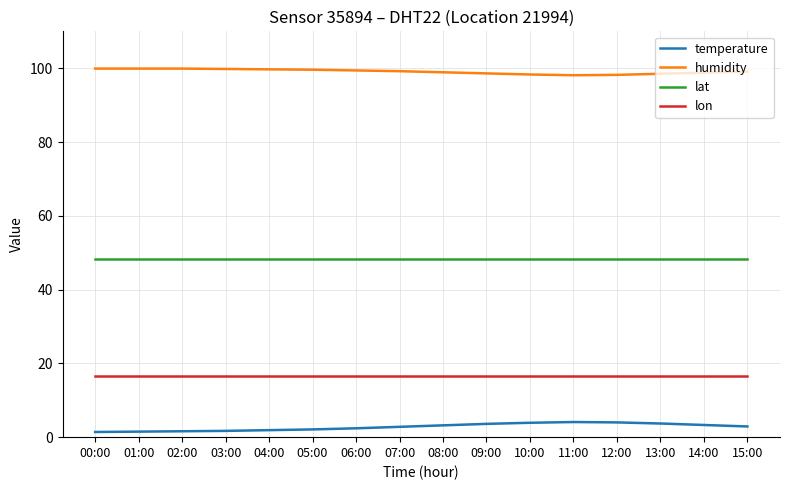

Which series has the largest total across all categories?

humidity